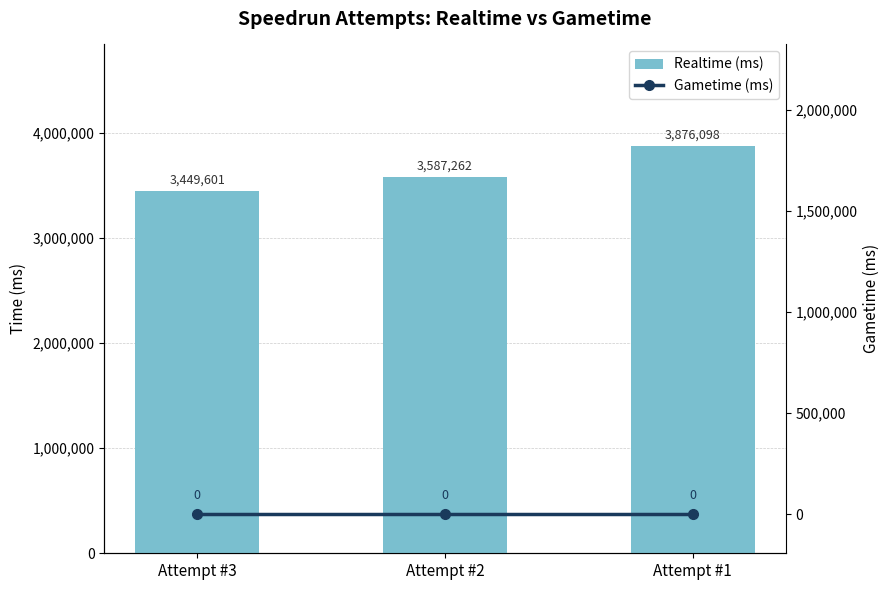

Between Attempt #3 and Attempt #2, which is larger?

Attempt #2